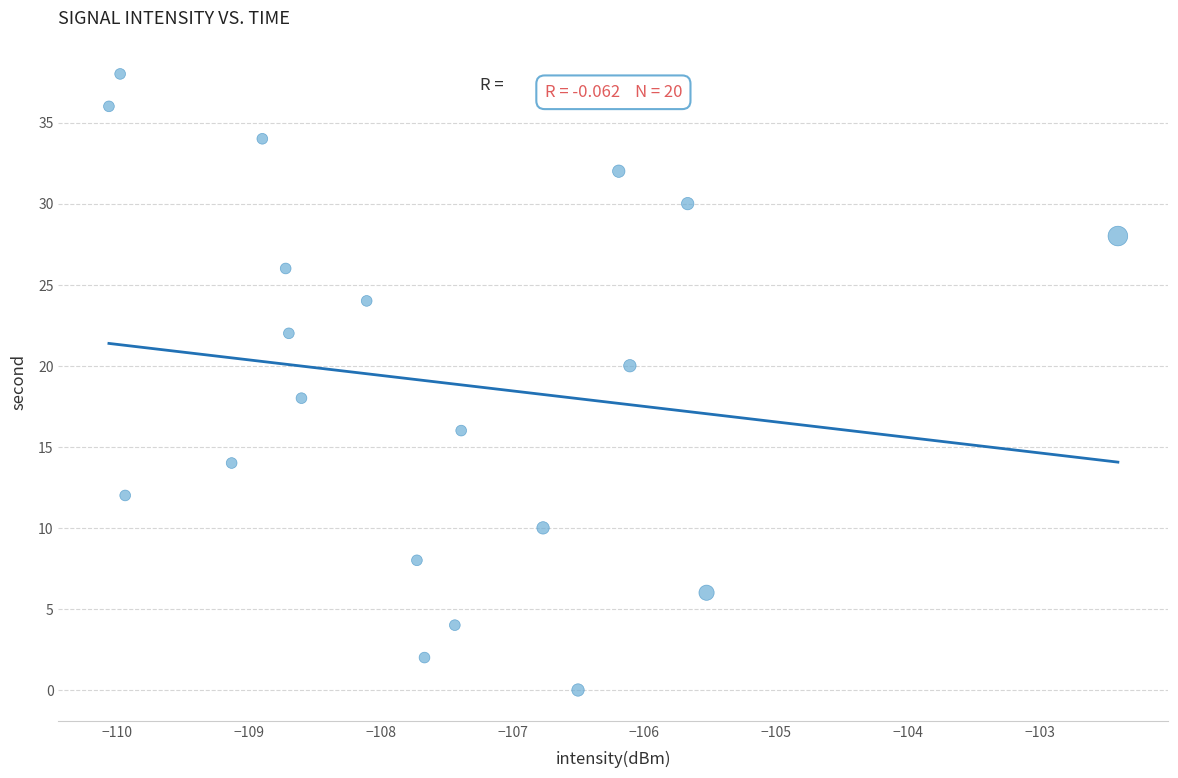

What is the range of Y values (max minus min)?

38